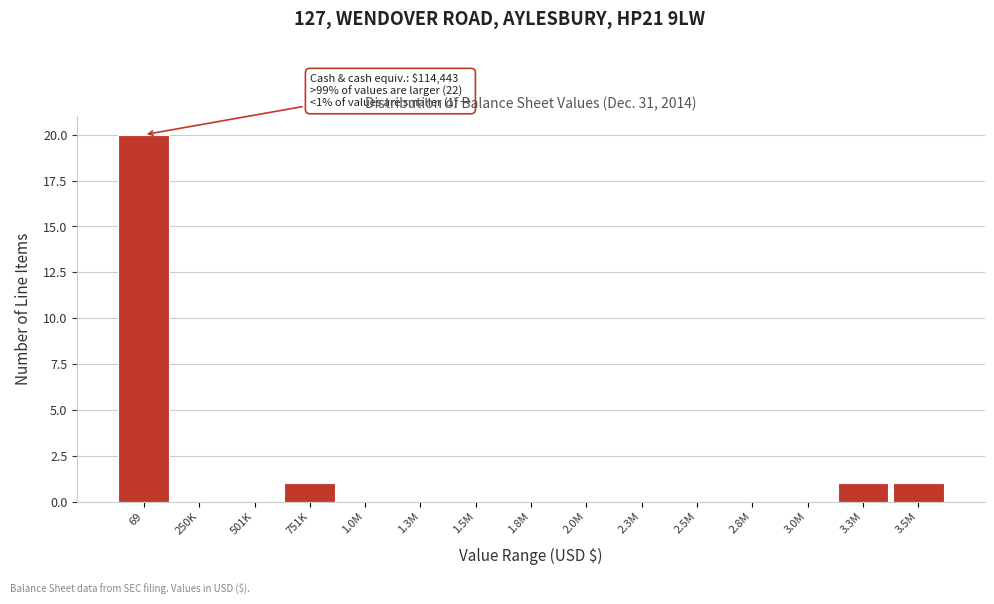

Reading left to right, what are all the values shown in this chart?

69=20	250K=0	501K=0	751K=1	1.0M=0	1.3M=0	1.5M=0	1.8M=0	2.0M=0	2.3M=0	2.5M=0	2.8M=0	3.0M=0	3.3M=1	3.5M=1